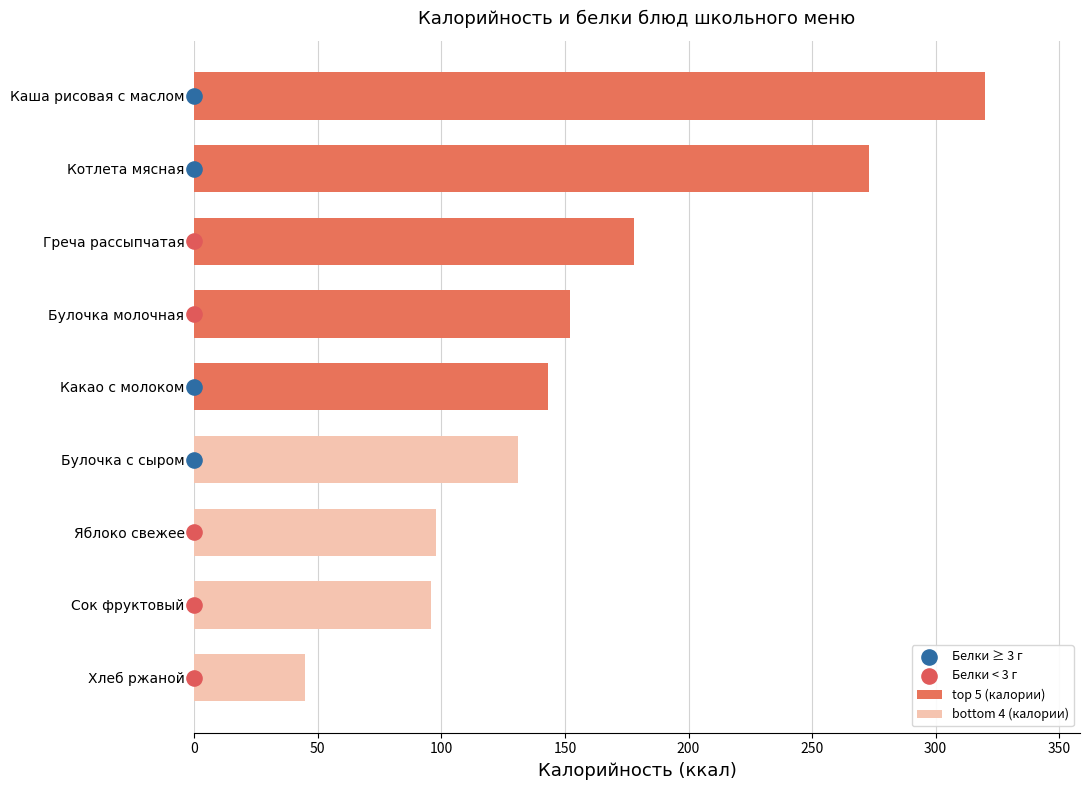

Which series reaches the maximum Y coordinate?

Калорийность